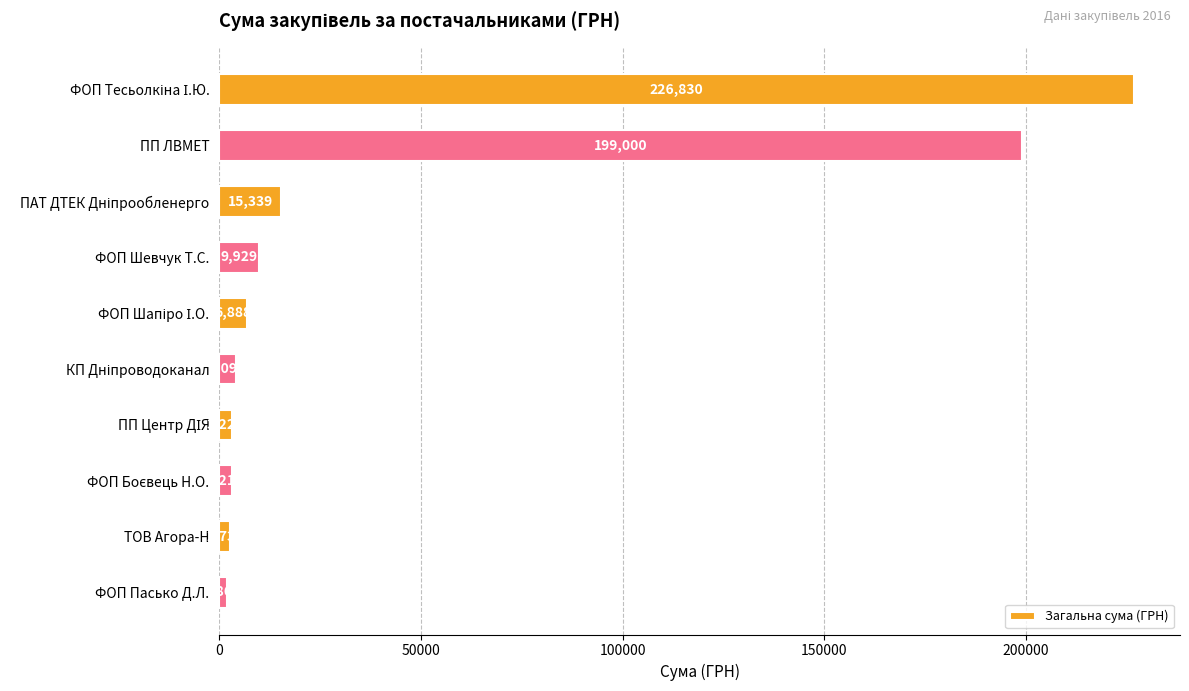

What is the minimum value shown in the chart?

1864.7